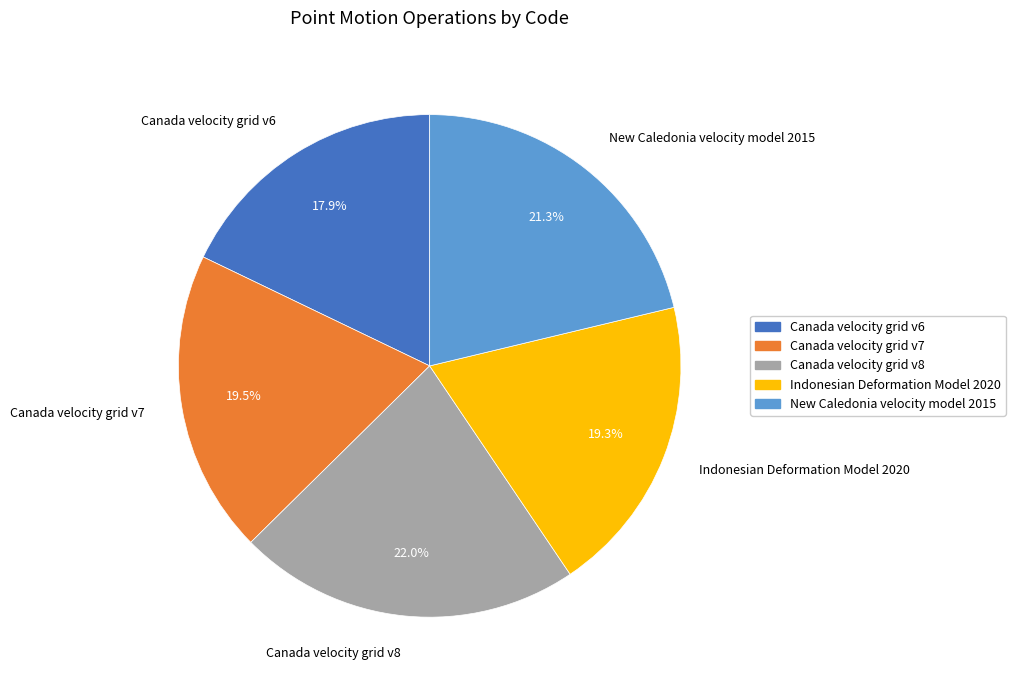

To the nearest percent, what is the difference between the largest and smallest slice percentages?

4%